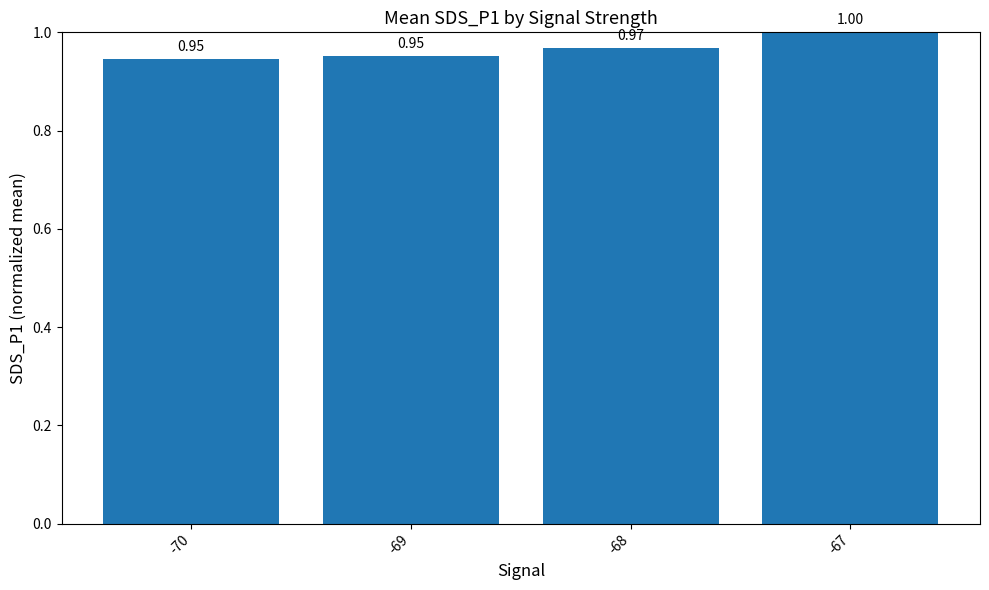

Are the bars horizontal?

No